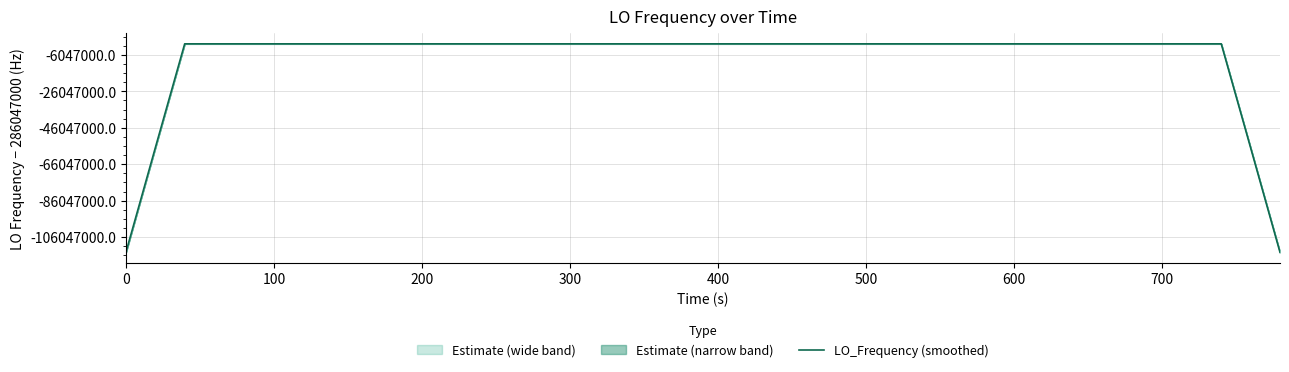

How many distinct data groups are displayed?

1